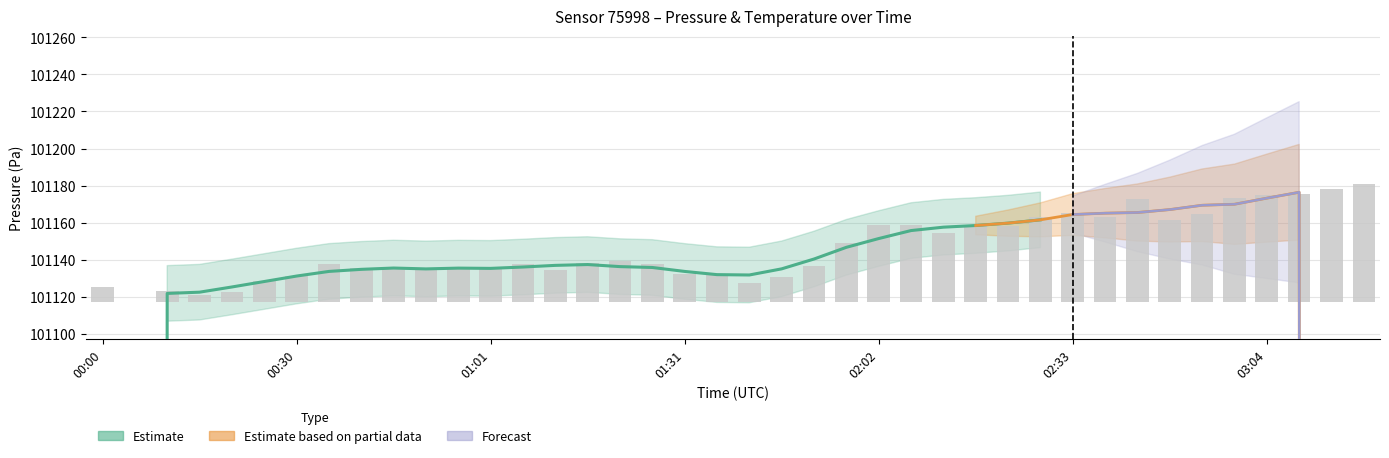

How many bars are there in total?

40